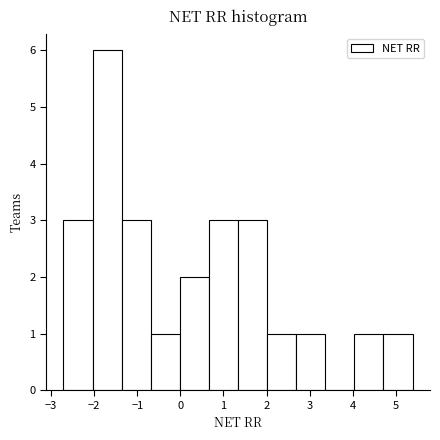

What is the height of the bar covering -1.4 to -0.7 on the x-axis? Neither the bar edges nor the heights are printed on the chart, so give them approximately, as read against the axes.

3